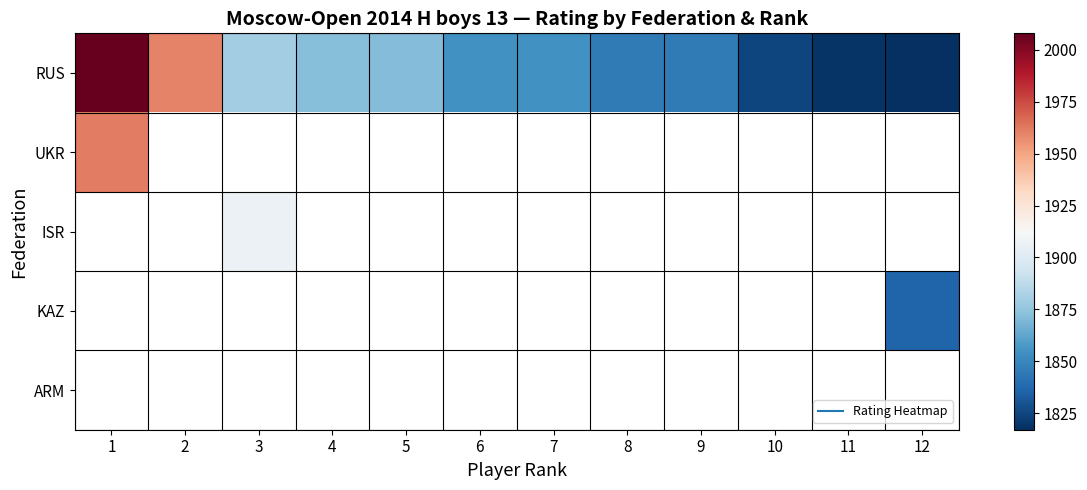

What is the maximum value for UKR?

1961.0